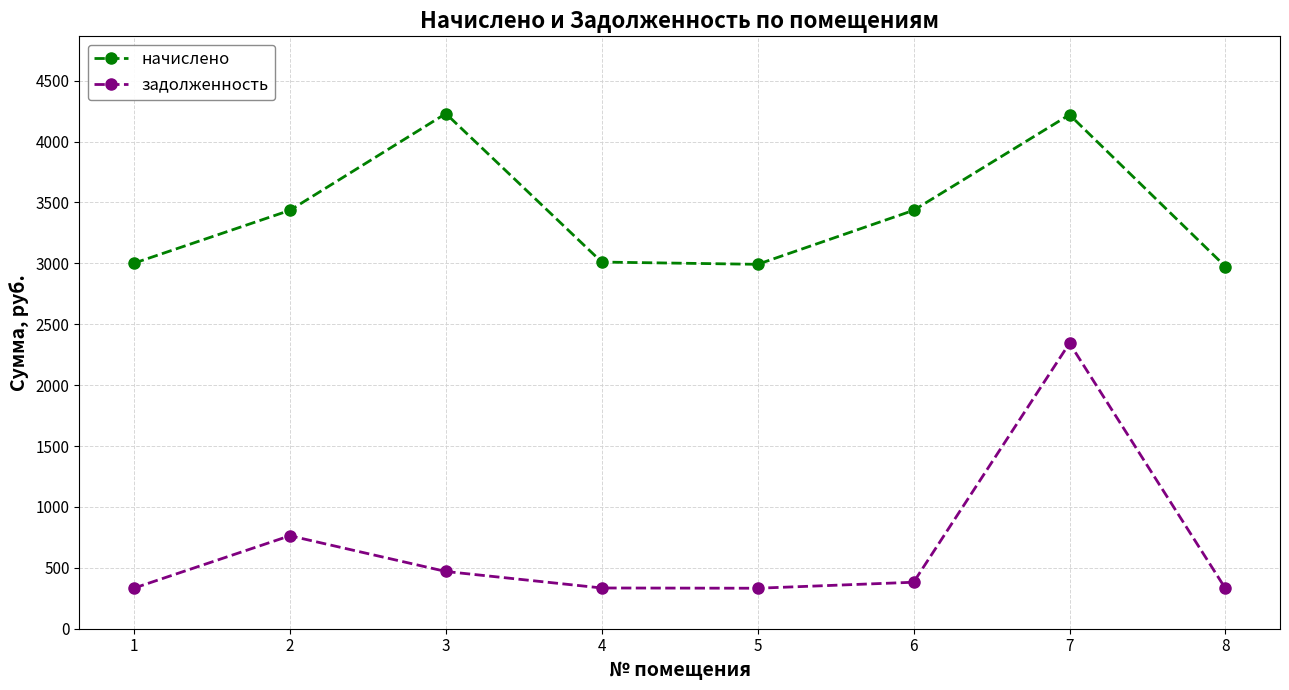

True or false: задолженность and начислено cross at least once.

False